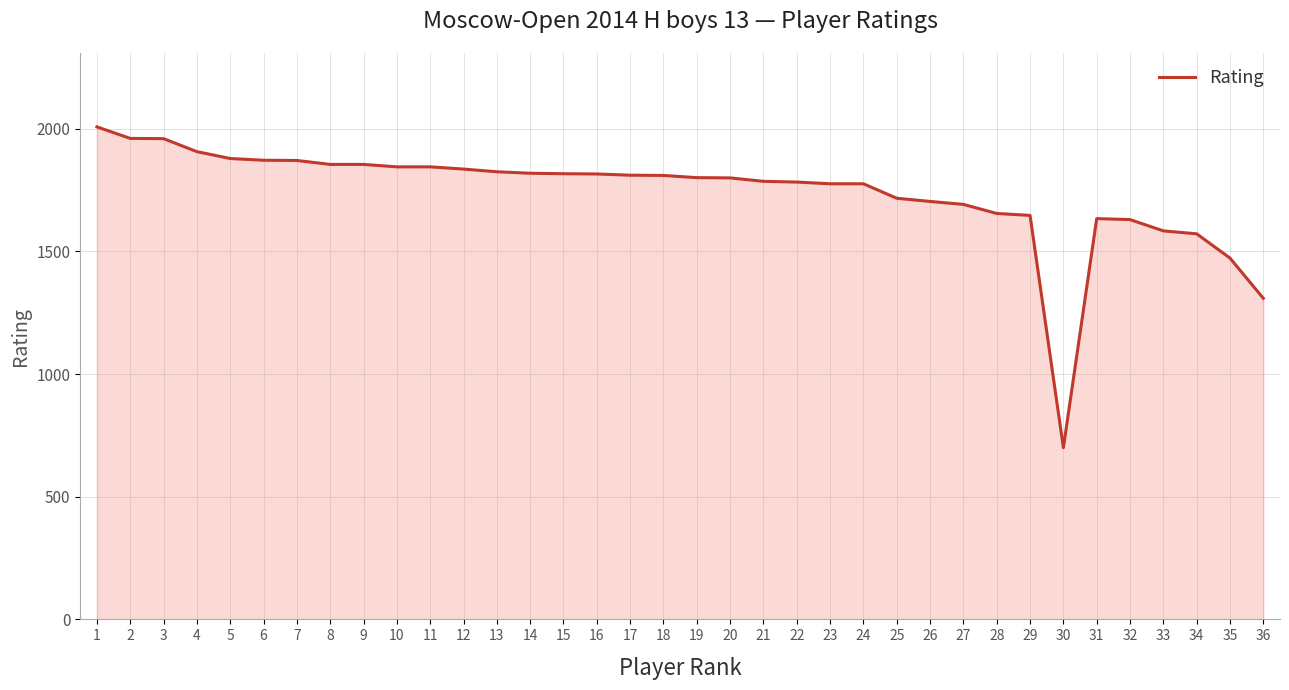

The value at 14 is 1819. True or false?

True